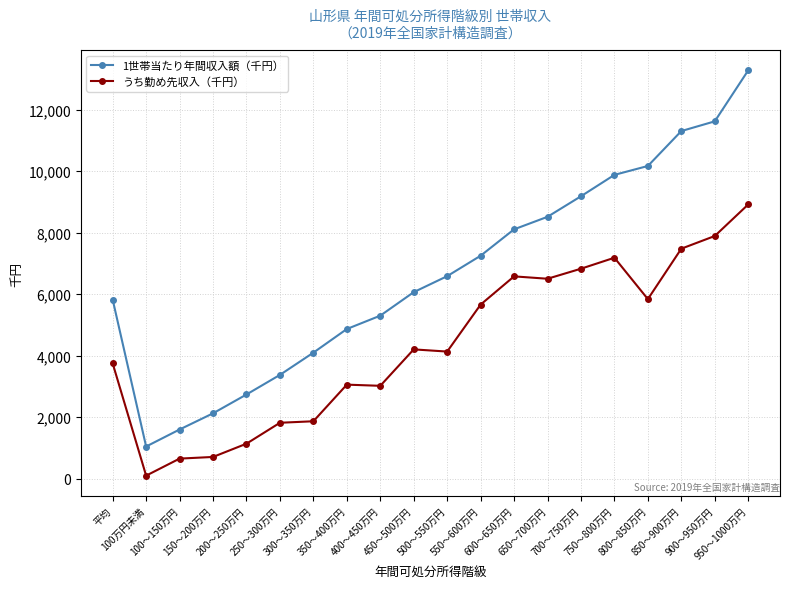

What is the difference between the maximum and minimum values in the うち勤め先収入（千円） series?

8815